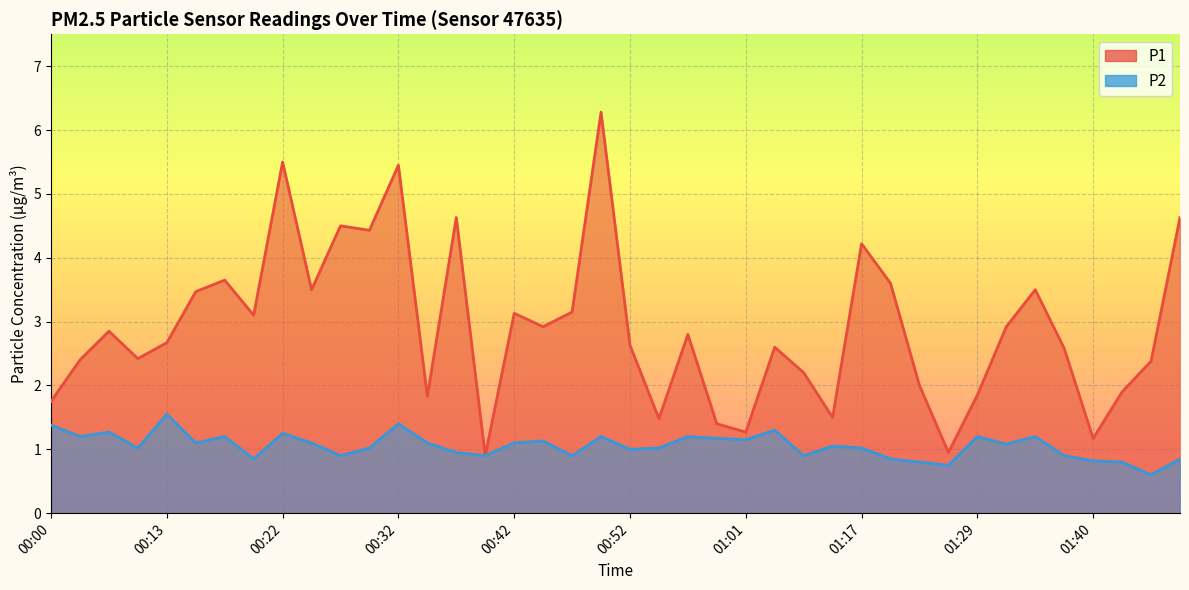

What is the difference between the maximum and second lowest values in the P2 series?

0.8